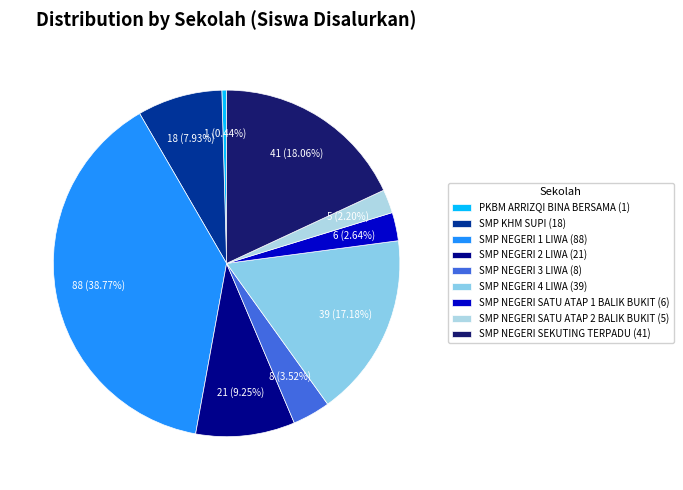

To the nearest percent, what percentage of the pie is SMP NEGERI SATU ATAP 1 BALIK BUKIT?

3%